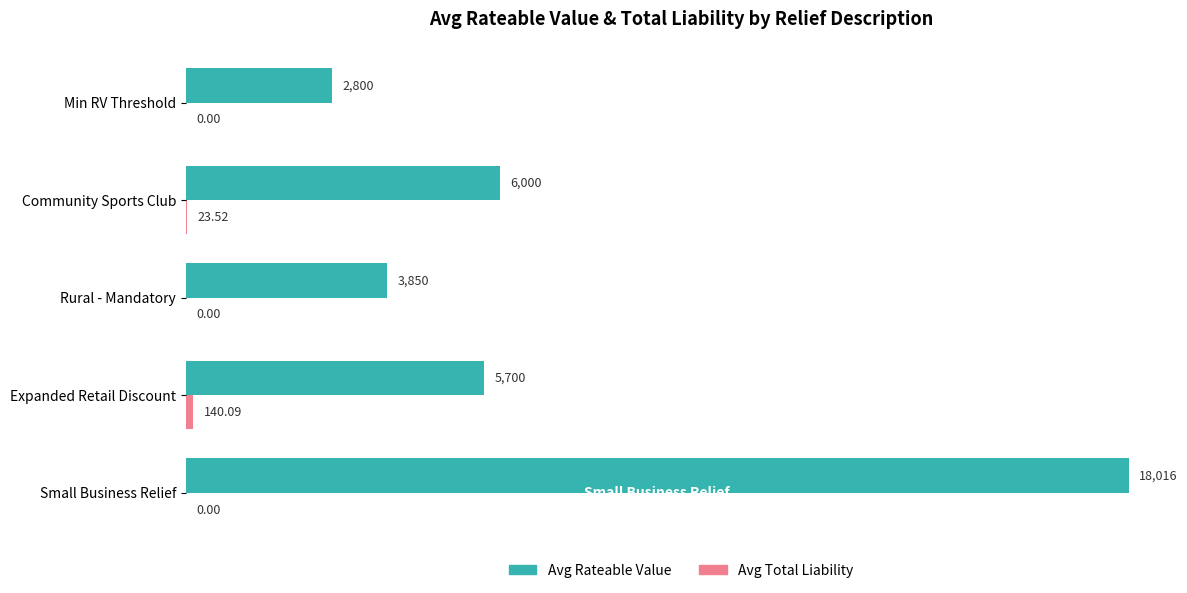

Between Small Business Relief and Community Sports Club, which series saw the biggest shift?

Avg Rateable Value